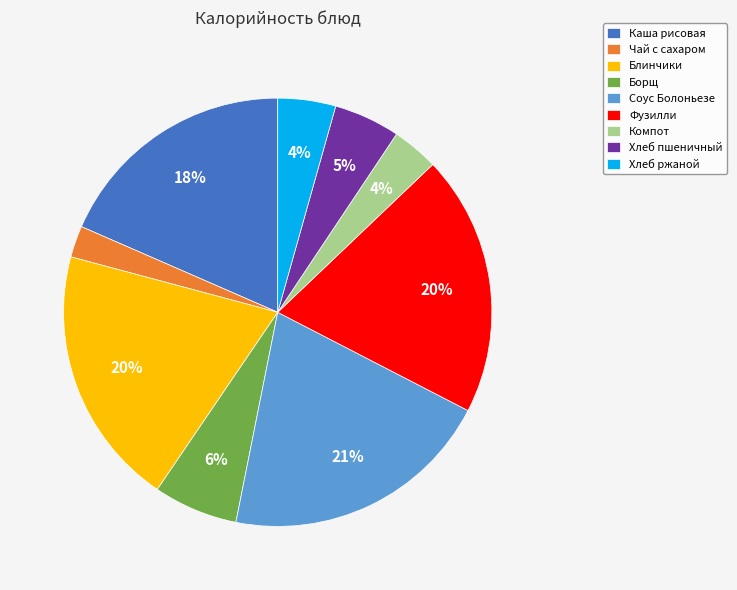

To the nearest percent, what is the combined percentage of Чай с сахаром and Фузилли?

22%